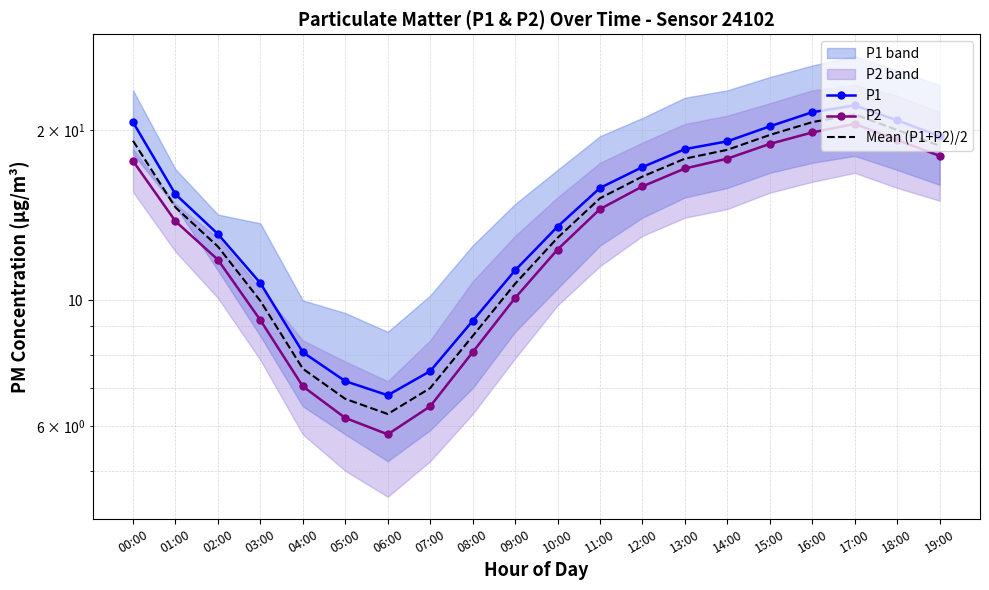

Reading right to left, what are all the values shown in this chart?

P1: 19.5	20.8	22.1	21.5	20.3	19.1	18.5	17.2	15.8	13.5	11.3	9.2	7.5	6.8	7.2	8.1	10.7	13.1	15.4	20.6
P2: 18.0	19.2	20.5	19.8	18.9	17.8	17.1	15.9	14.5	12.3	10.1	8.1	6.5	5.8	6.2	7.0	9.2	11.8	13.8	17.6
Mean (P1+P2)/2: 18.8	20.0	21.3	20.6	19.6	18.5	17.8	16.6	15.2	12.9	10.7	8.6	7.0	6.3	6.7	7.6	10.0	12.4	14.6	19.1